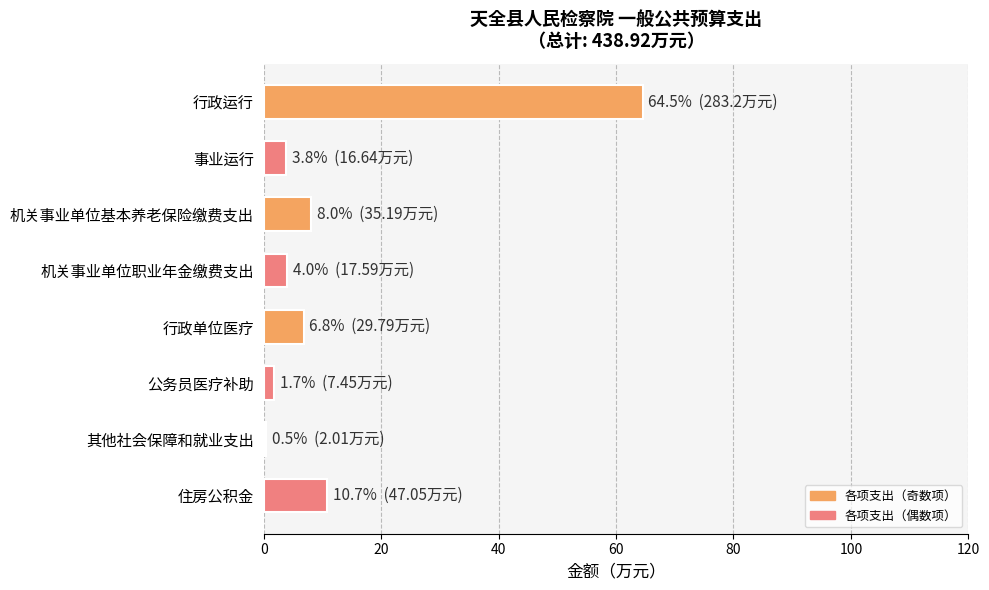

Which category has the lowest value across all series?

其他社会保障和就业支出